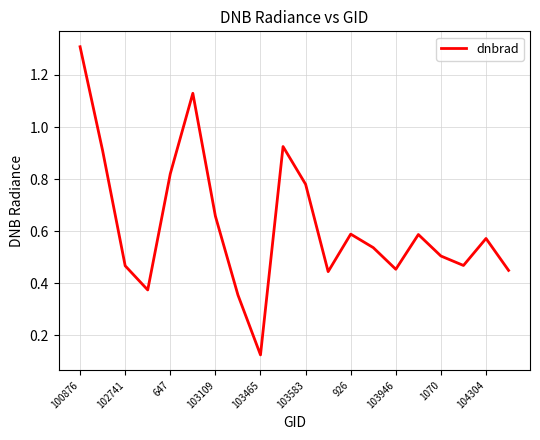

What is the greatest value displayed?

1.3